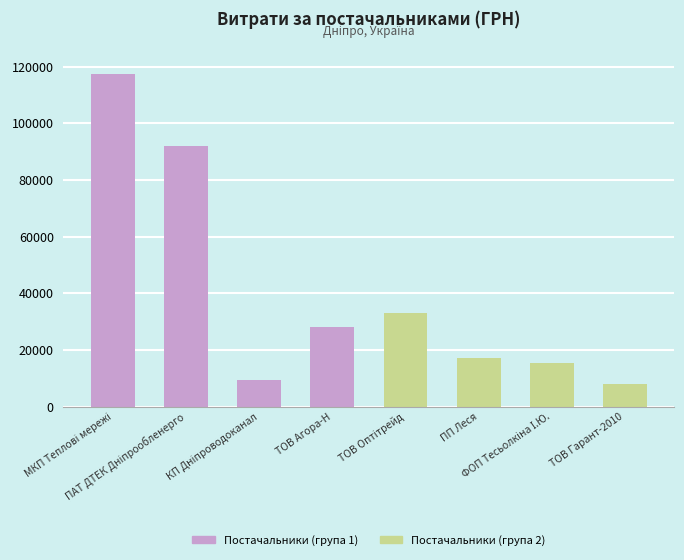

What is the difference between the maximum and minimum values?

109381.0